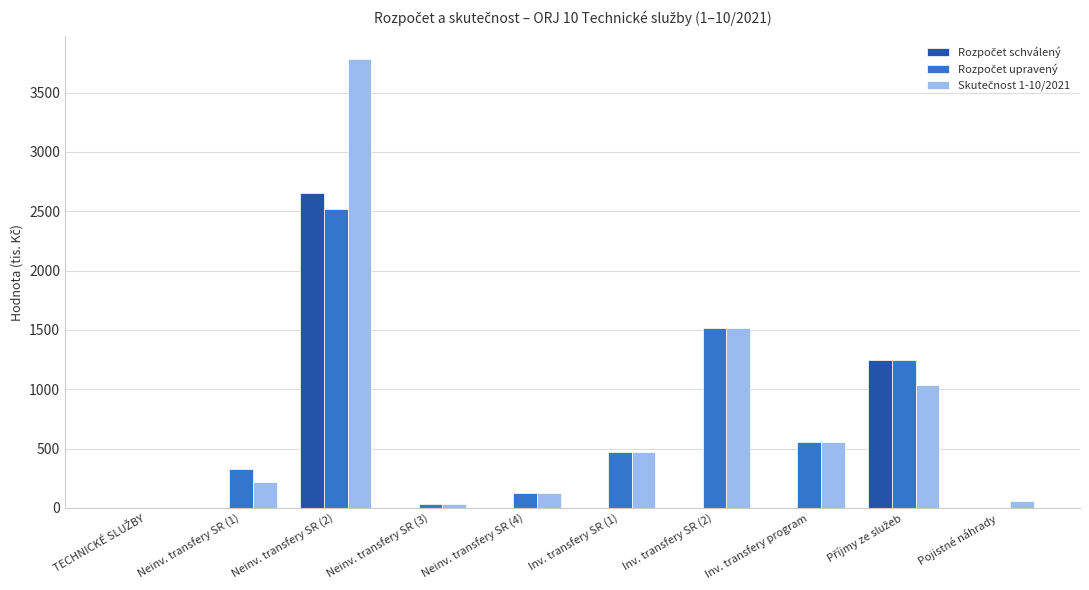

What is the greatest value displayed?

3783.5